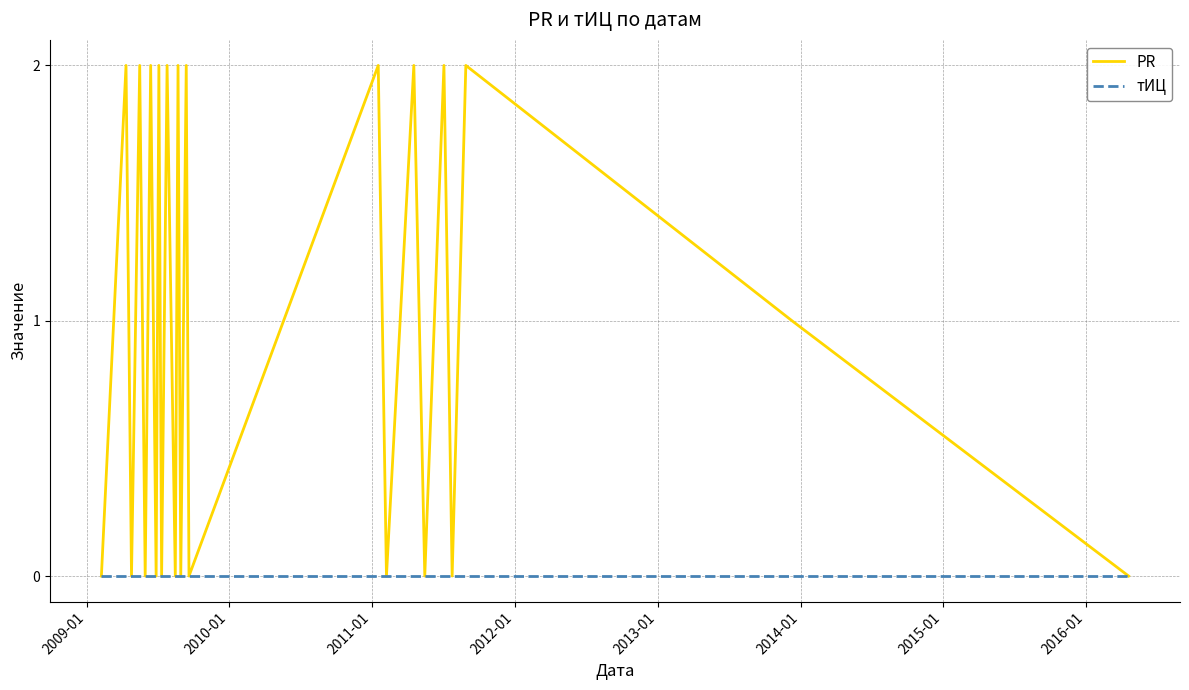

Reading left to right, list all the values displayed in this chart.

PR: 0	2	0	2	0	2	0	2	0	2	0	2	0	2	0	2	0	2	0	2	0	2	1	0
тИЦ: 0	0	0	0	0	0	0	0	0	0	0	0	0	0	0	0	0	0	0	0	0	0	0	0